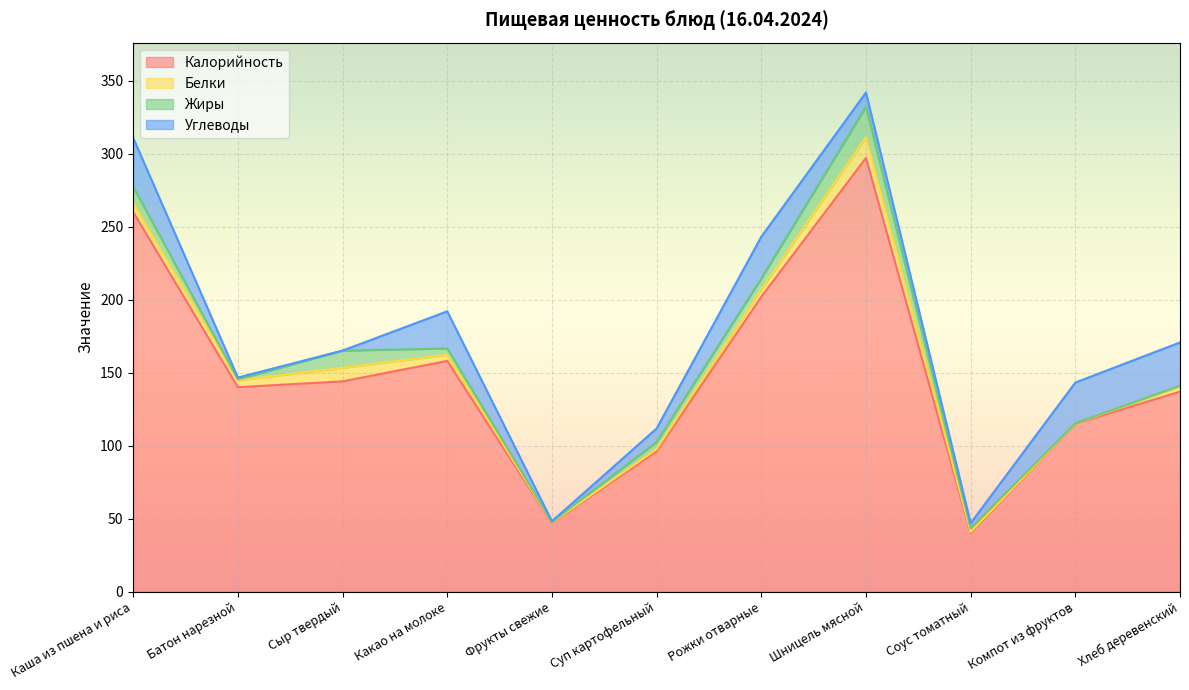

Which series has the widest spread of values?

Калорийность